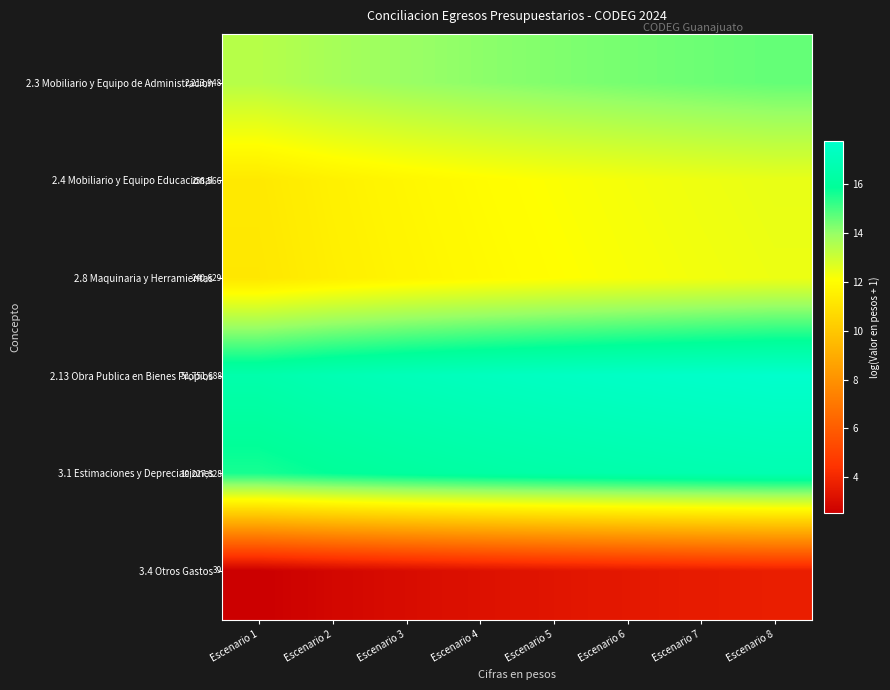

Which category has the lowest value in the 2.13 Obra Publica en Bienes Propios series?

Escenario 1